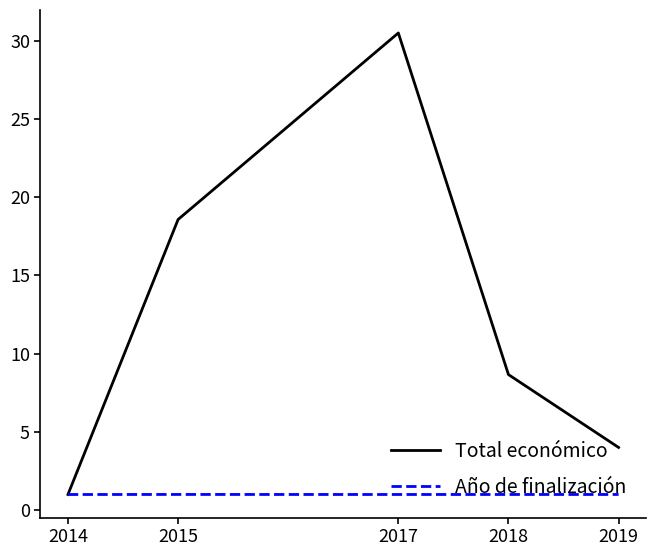

Which series has the largest total across all categories?

Total económico